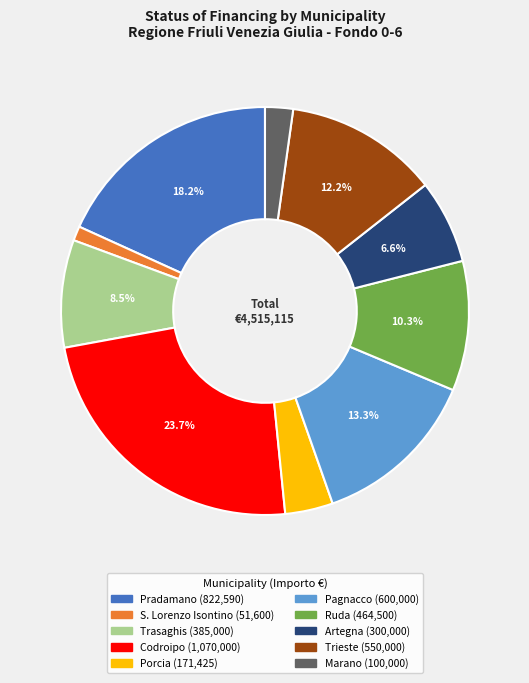

To the nearest percent, what is the difference between the largest and smallest slice percentages?

23%